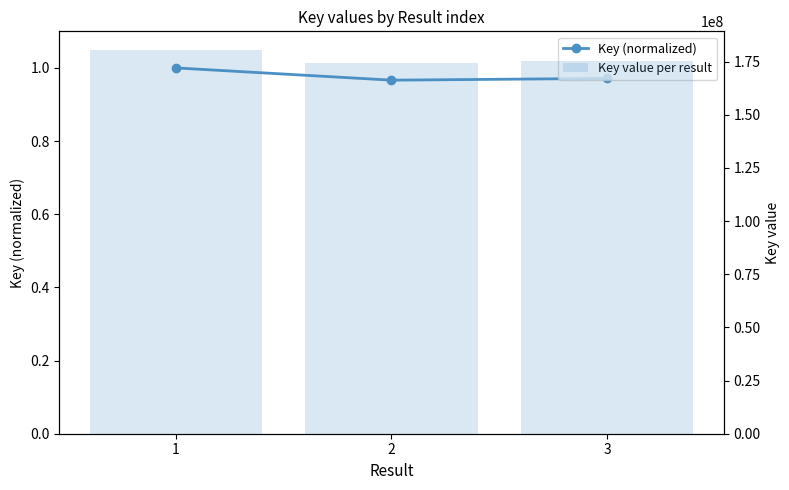

What is the approximate value of Key (normalized) at 1?

1.0